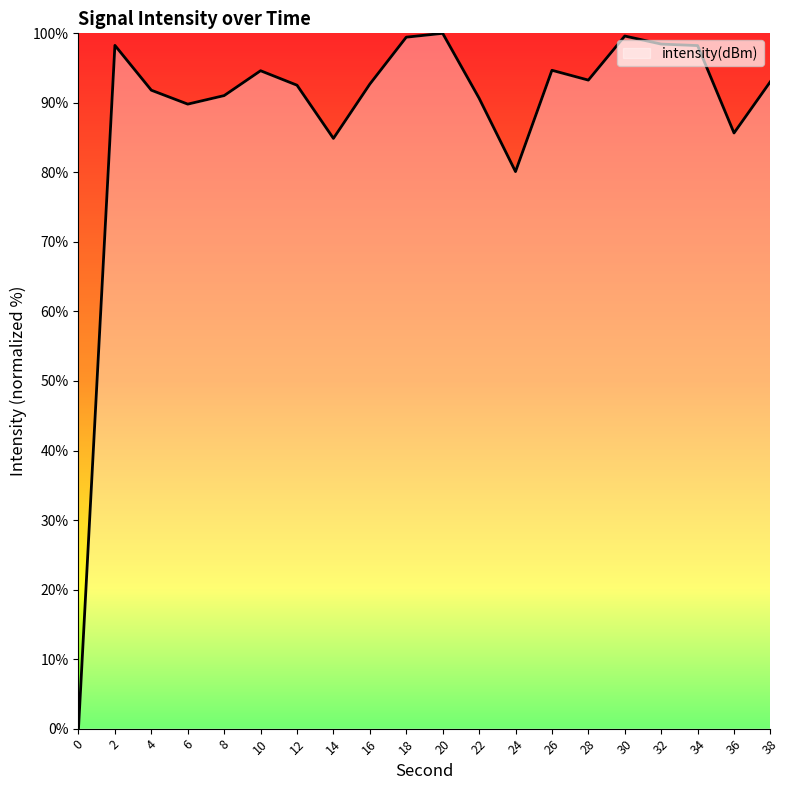

What is the maximum value shown in the chart?

100.0